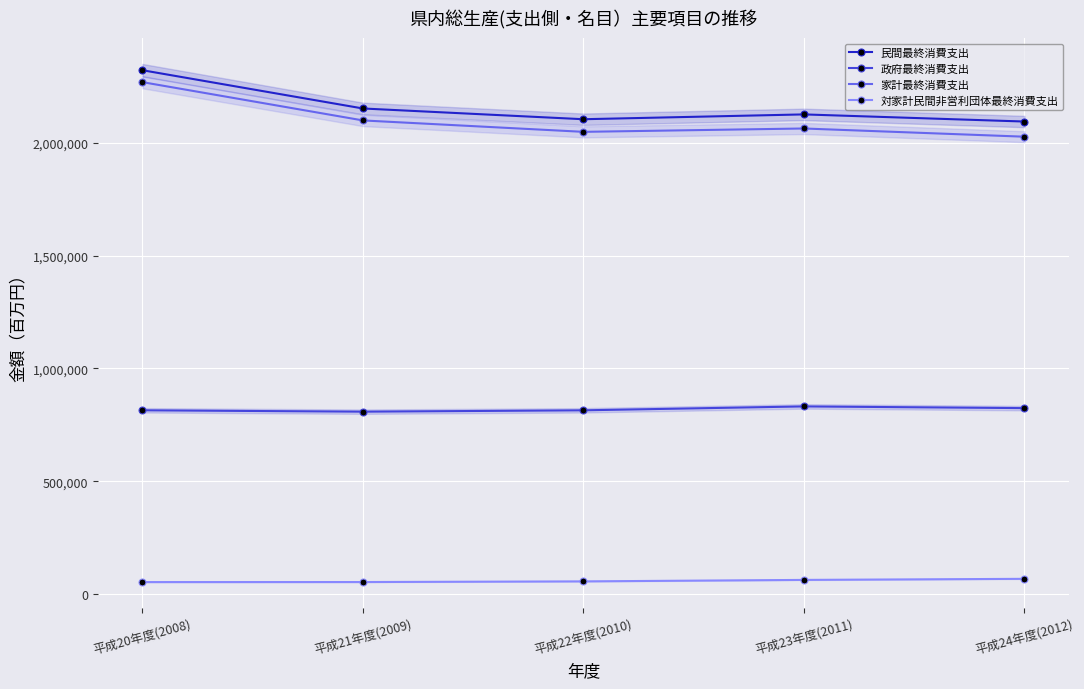

The value of 対家計民間非営利団体最終消費支出 at 平成24年度(2012) is 67233. True or false?

True